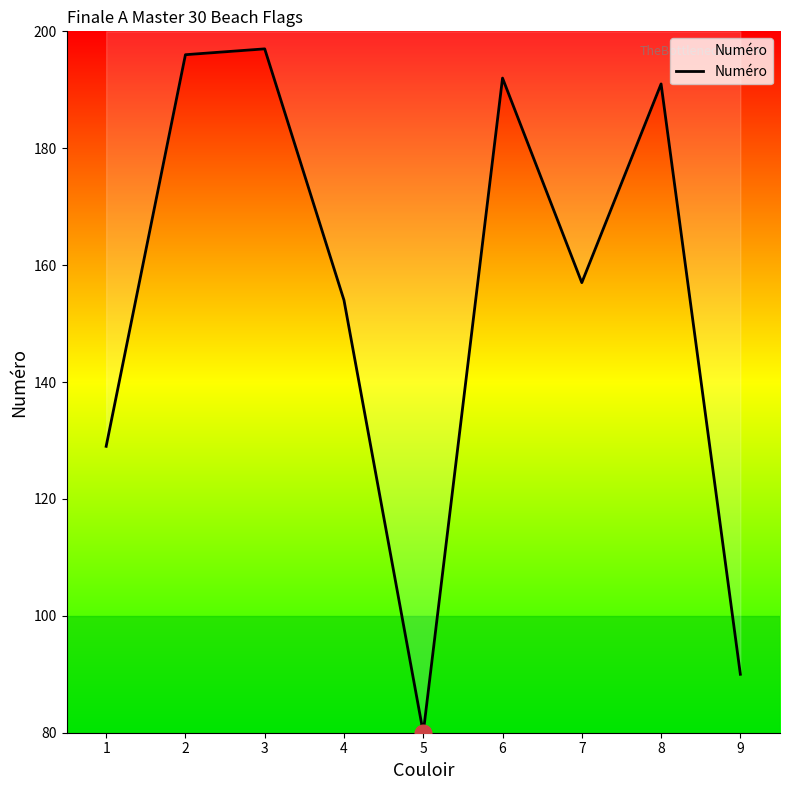

Reading left to right, transcribe all the data shown in this chart.

129	196	197	154	80	192	157	191	90